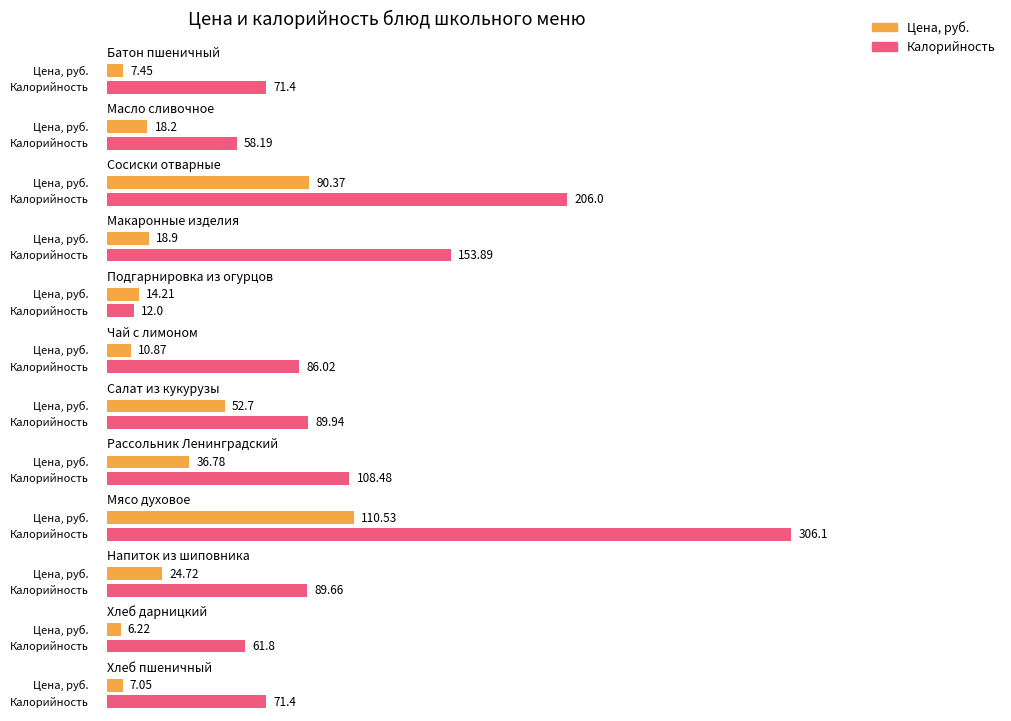

How many series are shown in this chart?

2